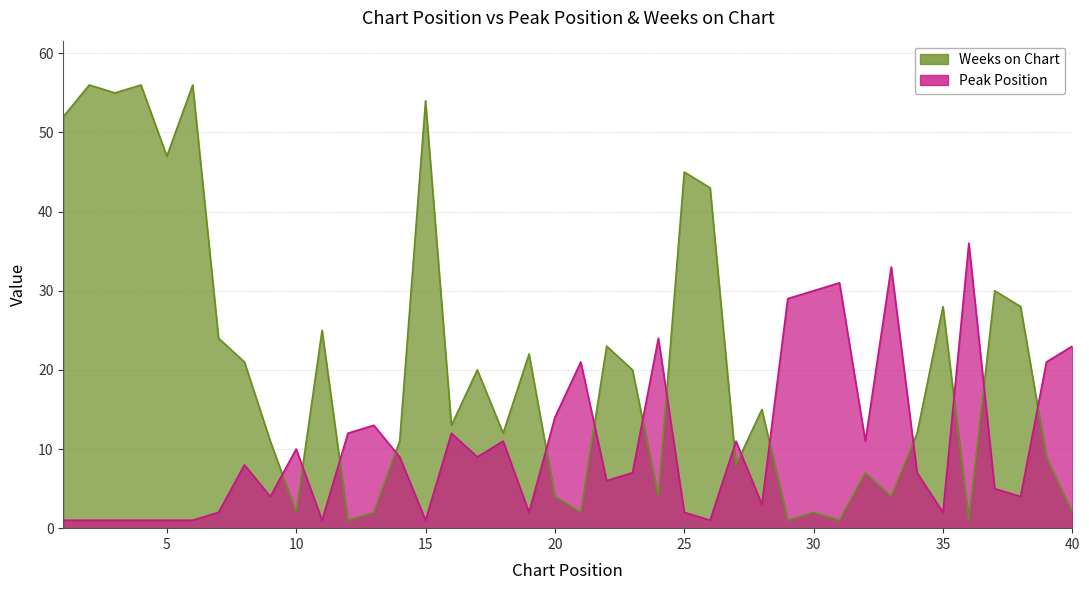

At how many categories does at least one series exceed 28?

15